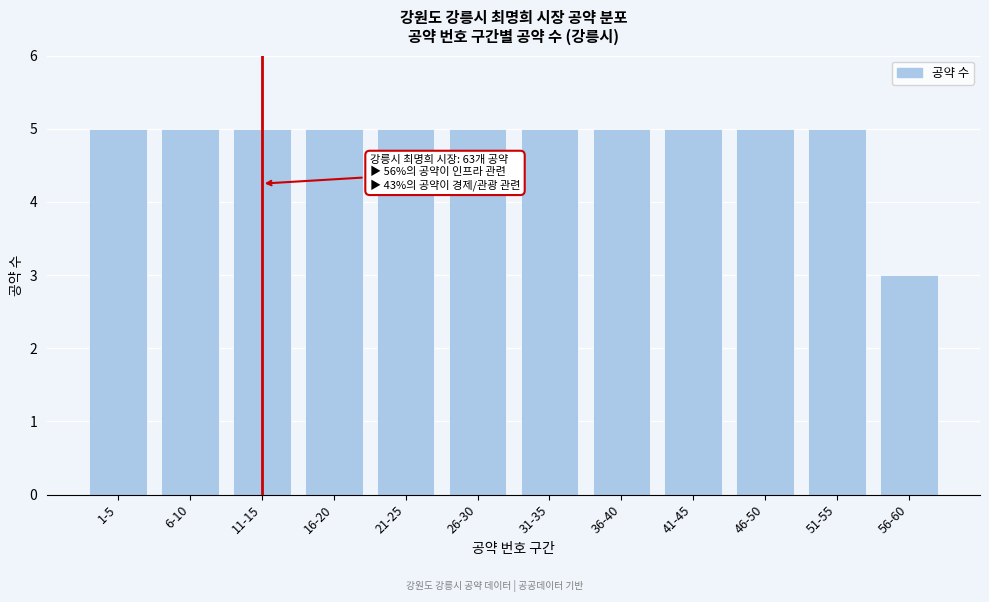

Reading left to right, extract all data points from this chart.

5	5	5	5	5	5	5	5	5	5	5	3